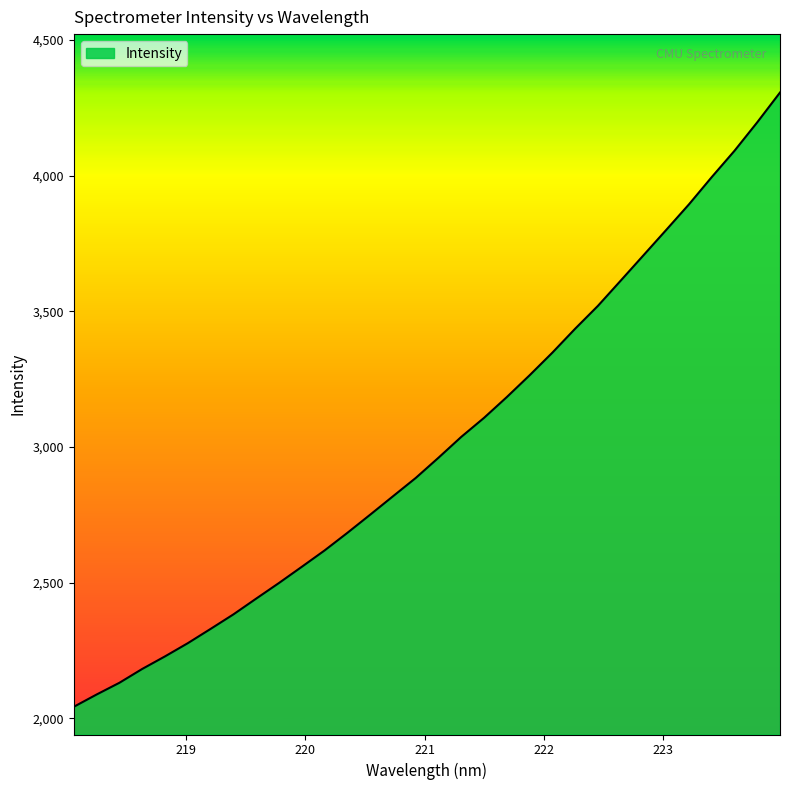

Count the number of values greater than 2960.

16